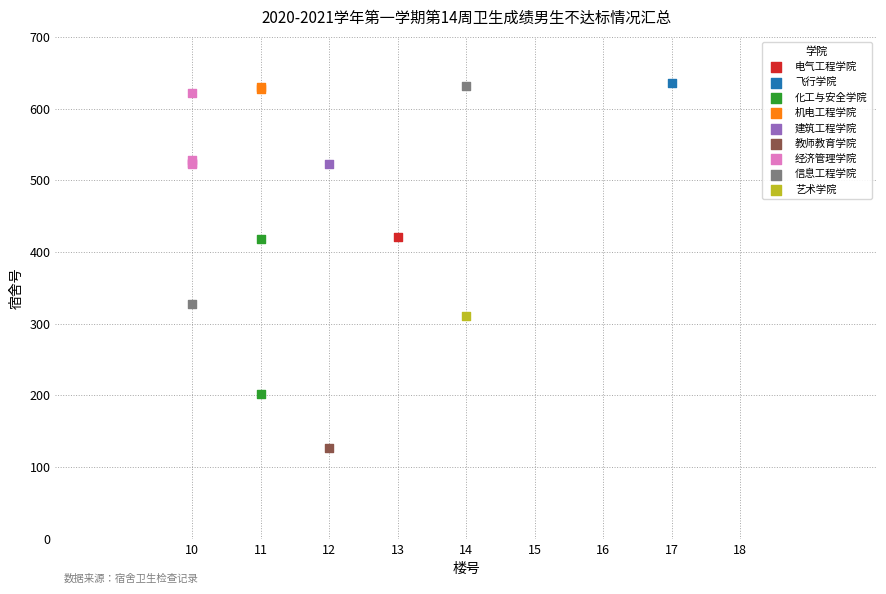

What are all the series names shown in the legend?

电气工程学院, 飞行学院, 化工与安全学院, 机电工程学院, 建筑工程学院, 教师教育学院, 经济管理学院, 信息工程学院, 艺术学院